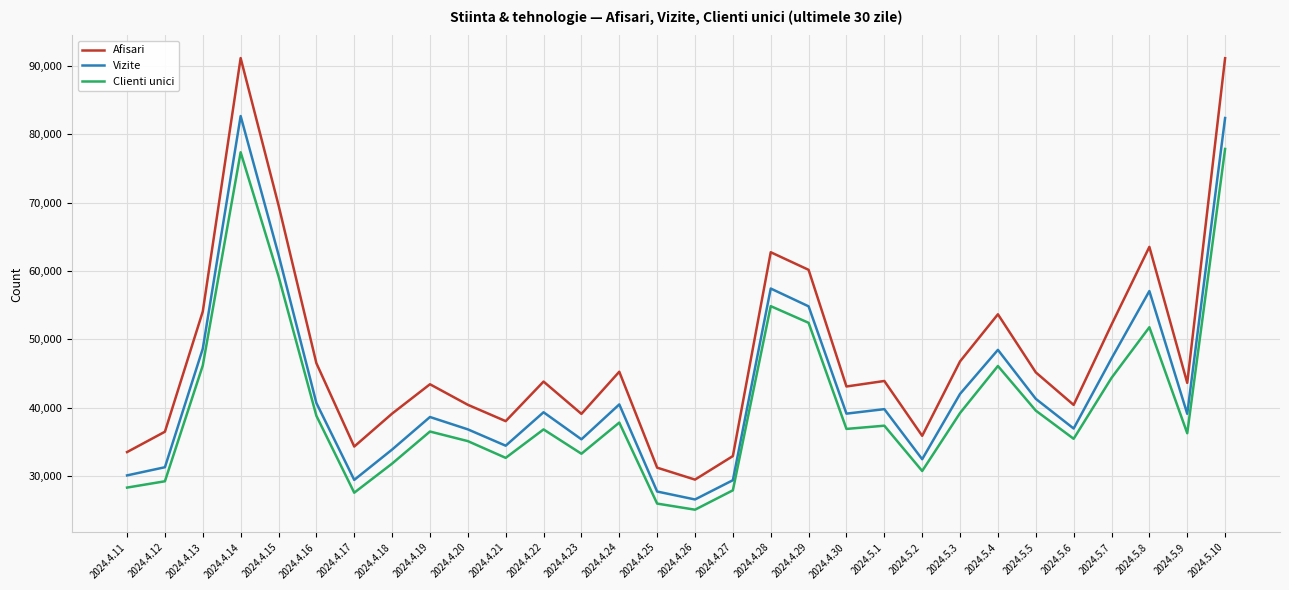

The Vizite series shows 46695 at 2024.4.18. True or false?

False